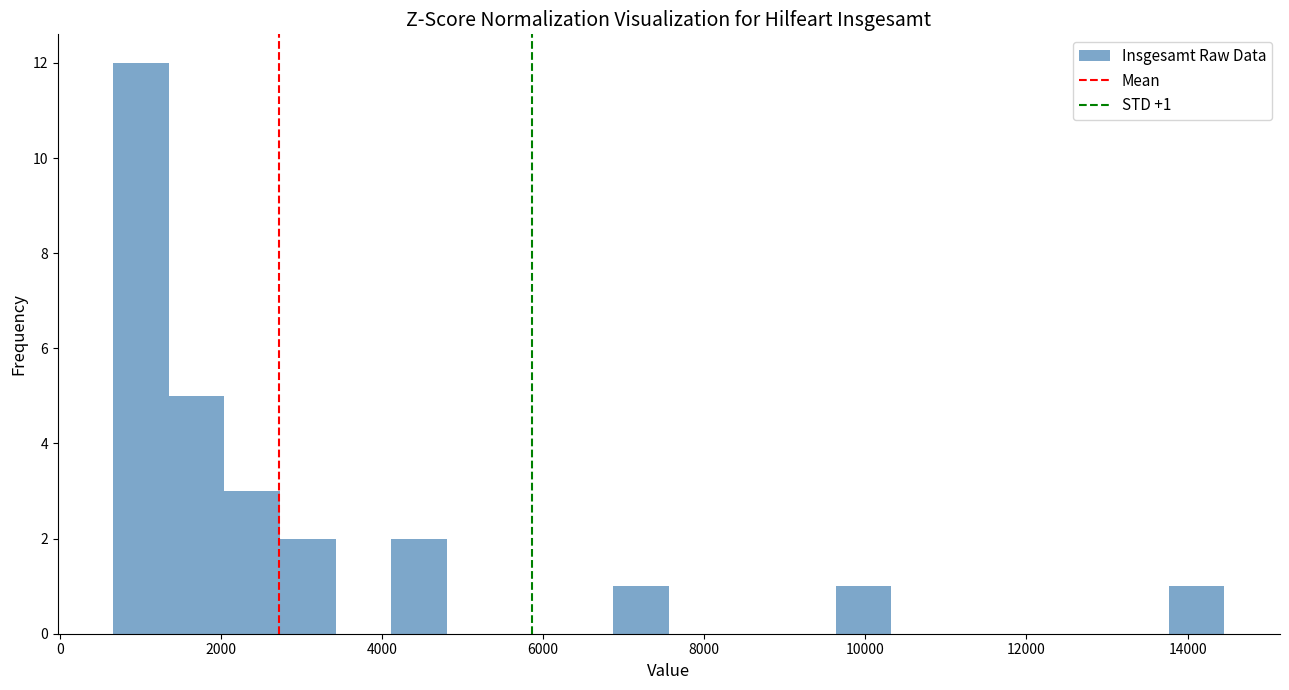

Read against the x-axis, roughly where is the centre of the tallest bar?

1000